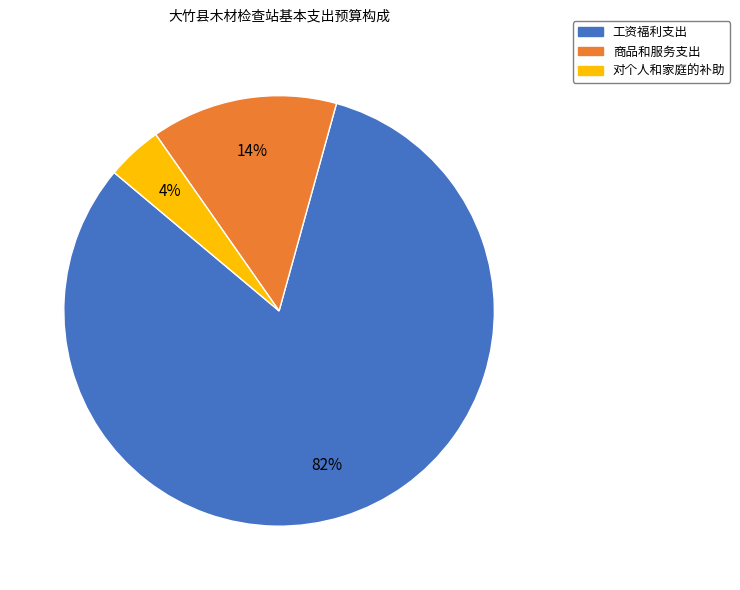

To the nearest percent, what percentage of the pie is 商品和服务支出?

14%